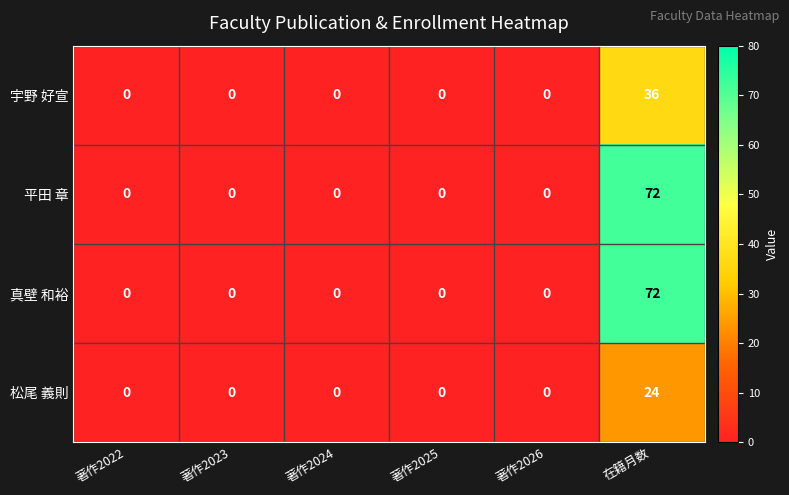

At which category is the sum across all series the highest?

在籍月数